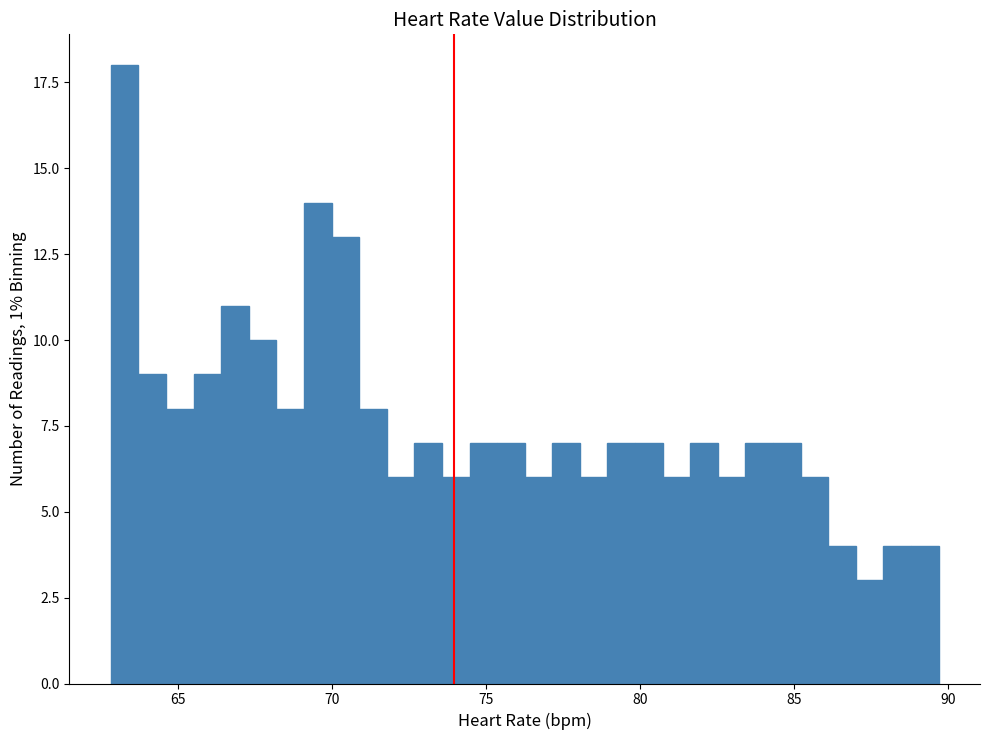

Read against the x-axis, roughly where is the centre of the tallest bar?

63.0